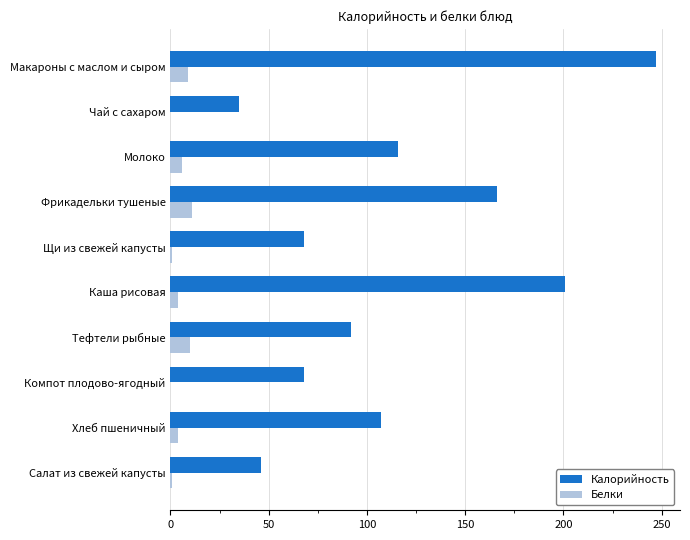

Which series has the largest total across all categories?

Калорийность